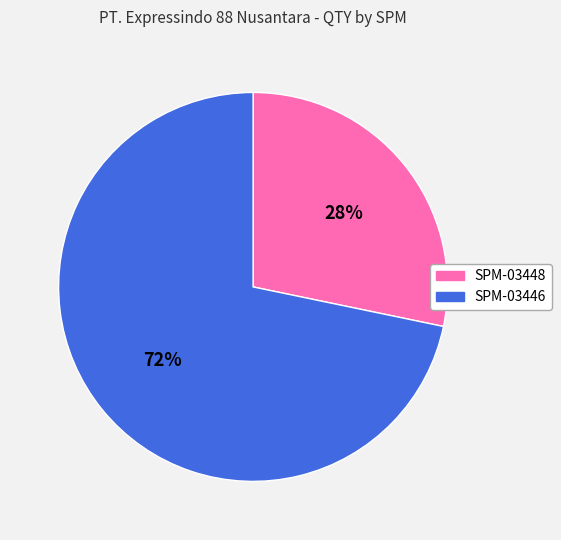

To the nearest percent, what is the average slice percentage?

50%